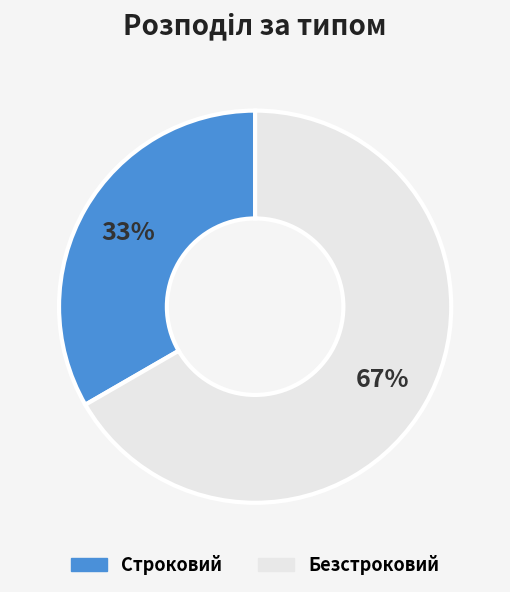

Do Строковий and Безстроковий together represent more than half of the pie?

Yes